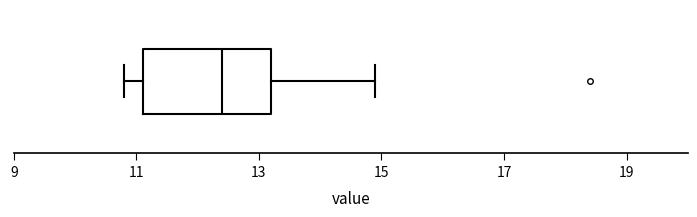

Read this box plot against the x-axis: the position of the median line, the range covered by the box, and the ends of both whiskers. The values are not printed on the chart, so give them approximately, as read against the axis.

median 12.4, box 11.2 to 13.2, whiskers 10.8 to 15.0